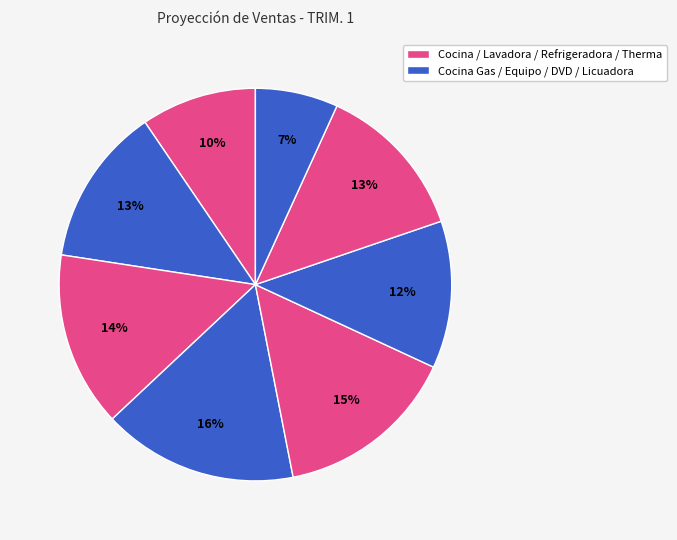

To the nearest percent, what is the average slice percentage?

12%